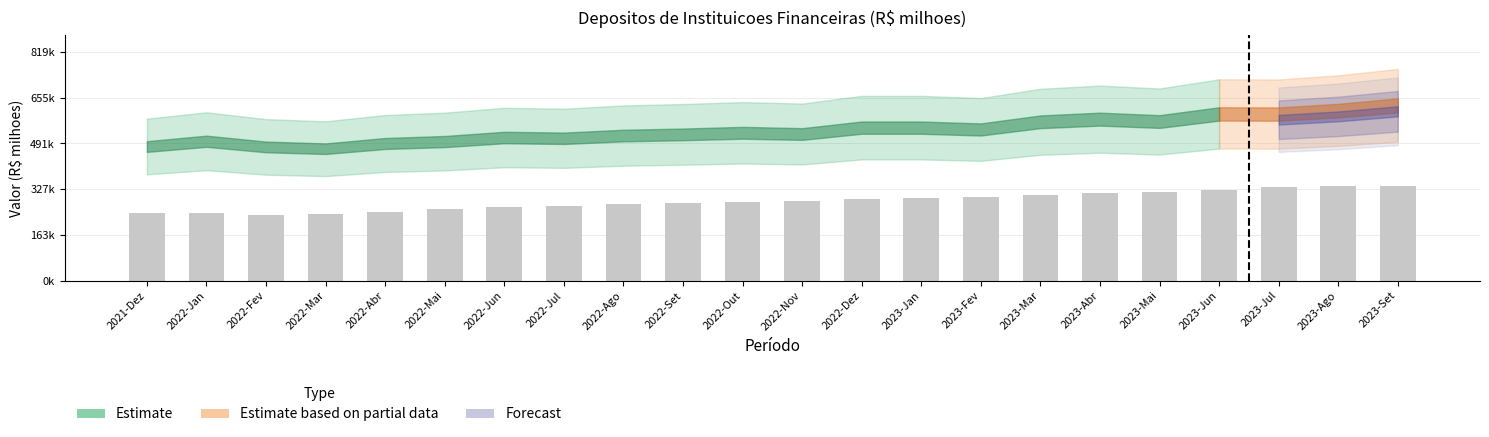

Approximately how many times larger is the value at 2023-Ago compared to 2022-Nov?

1.2